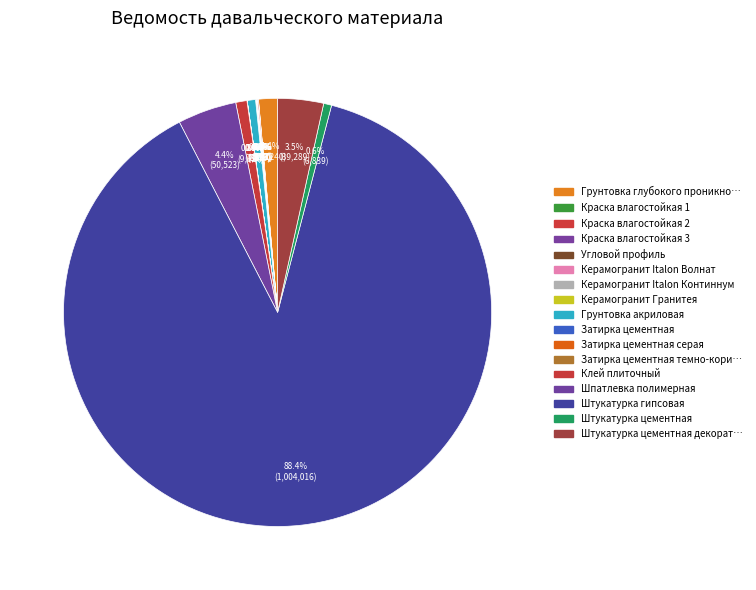

Which slice is the smallest?

Затирка цементная темно-коричневая